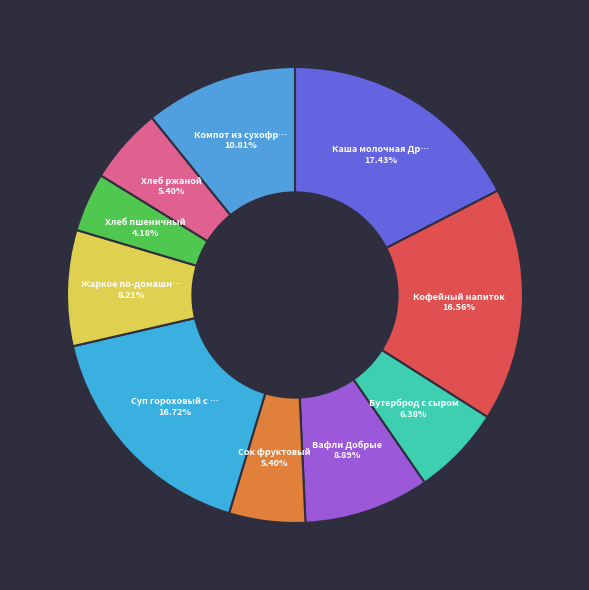

Is there a majority slice in this chart?

No